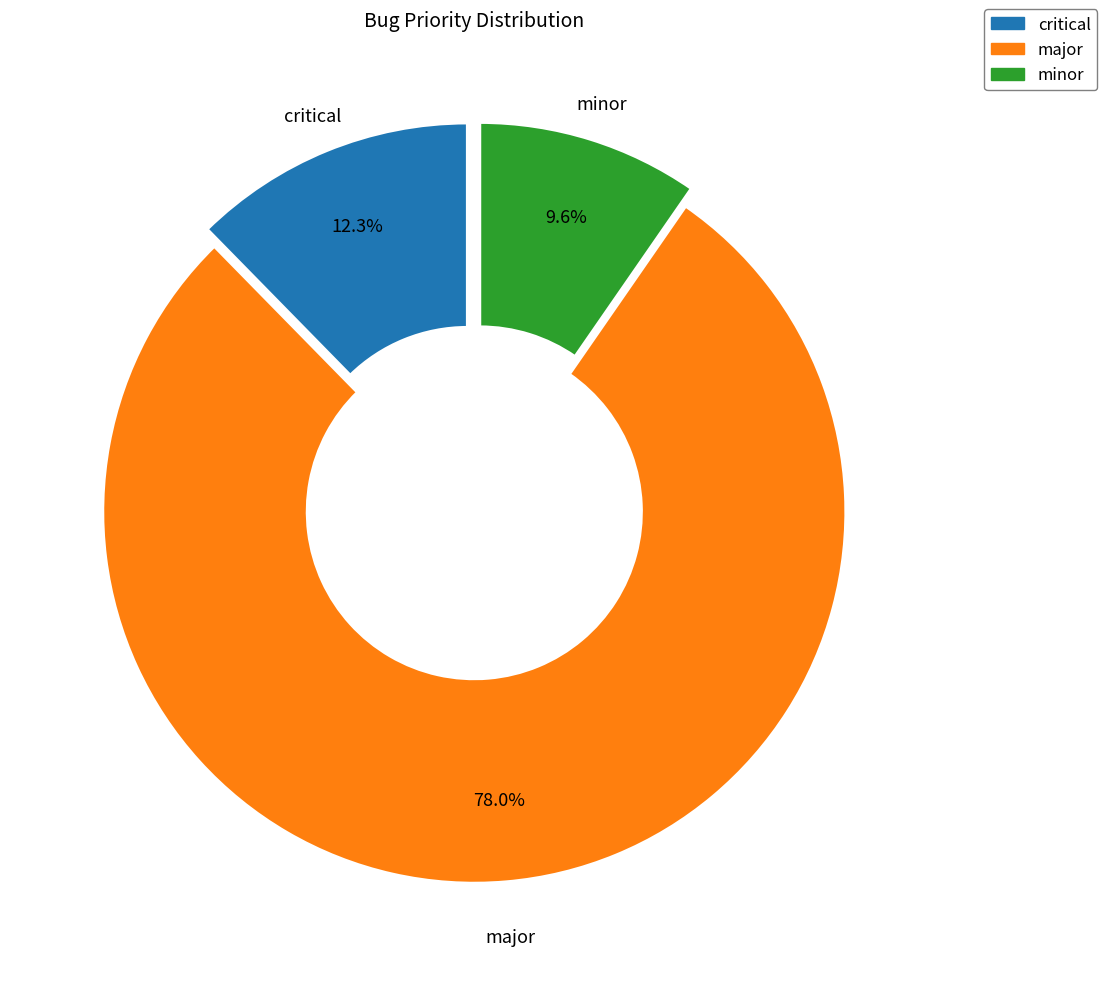

Is there a majority slice in this chart?

Yes